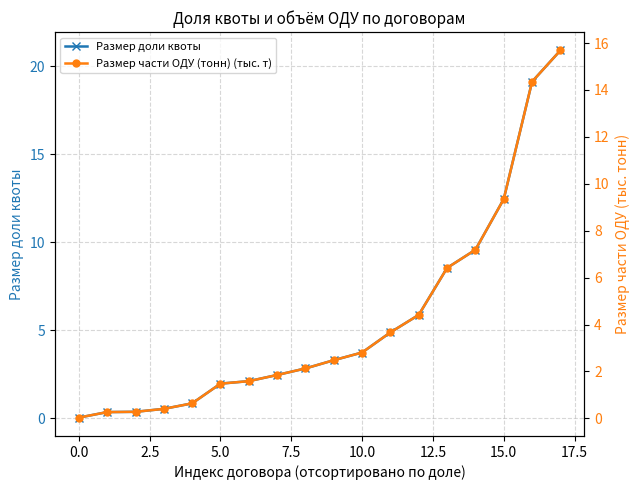

Is it true that Размер части ОДУ (тонн) (тыс. т) equals 3.7 at 11?

True